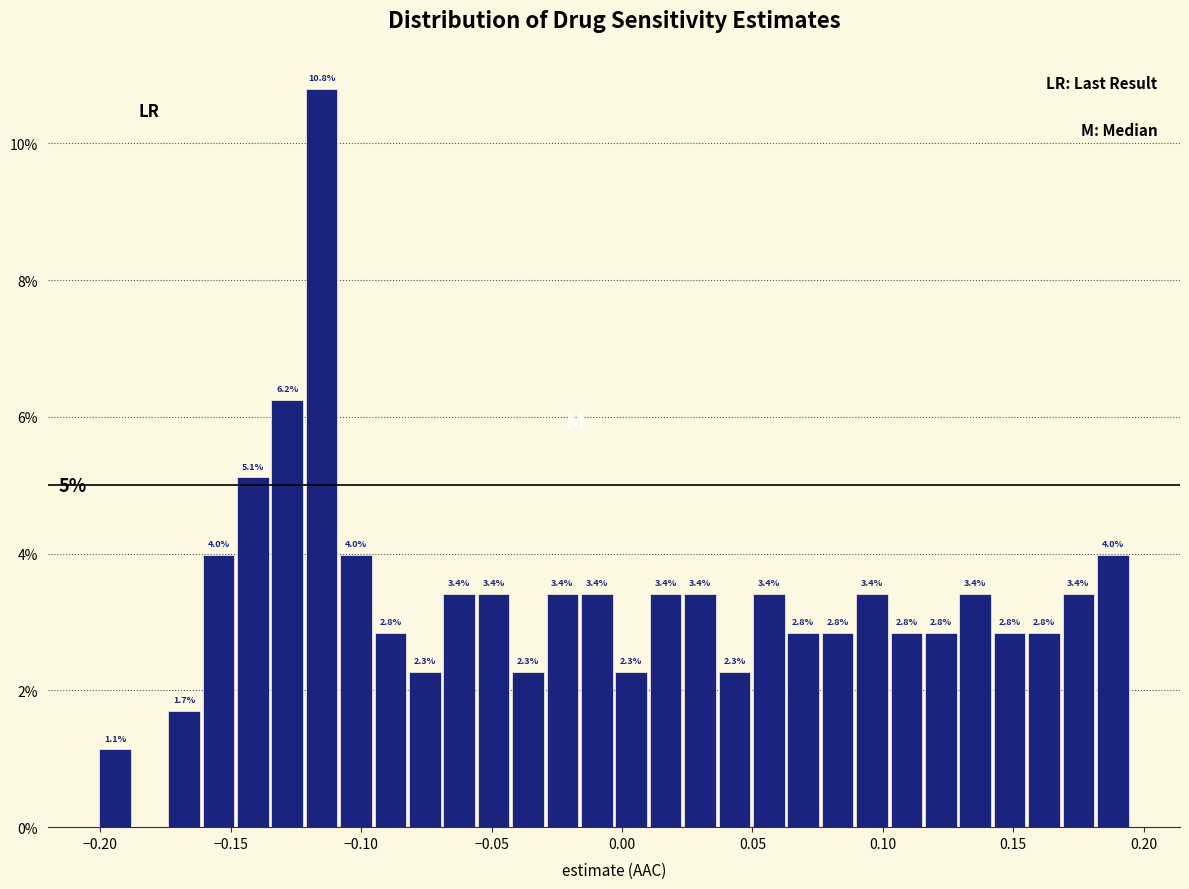

Around what value on the x-axis is the tallest bar? Give the approximate position of its centre, as read against the axis.

-0.115